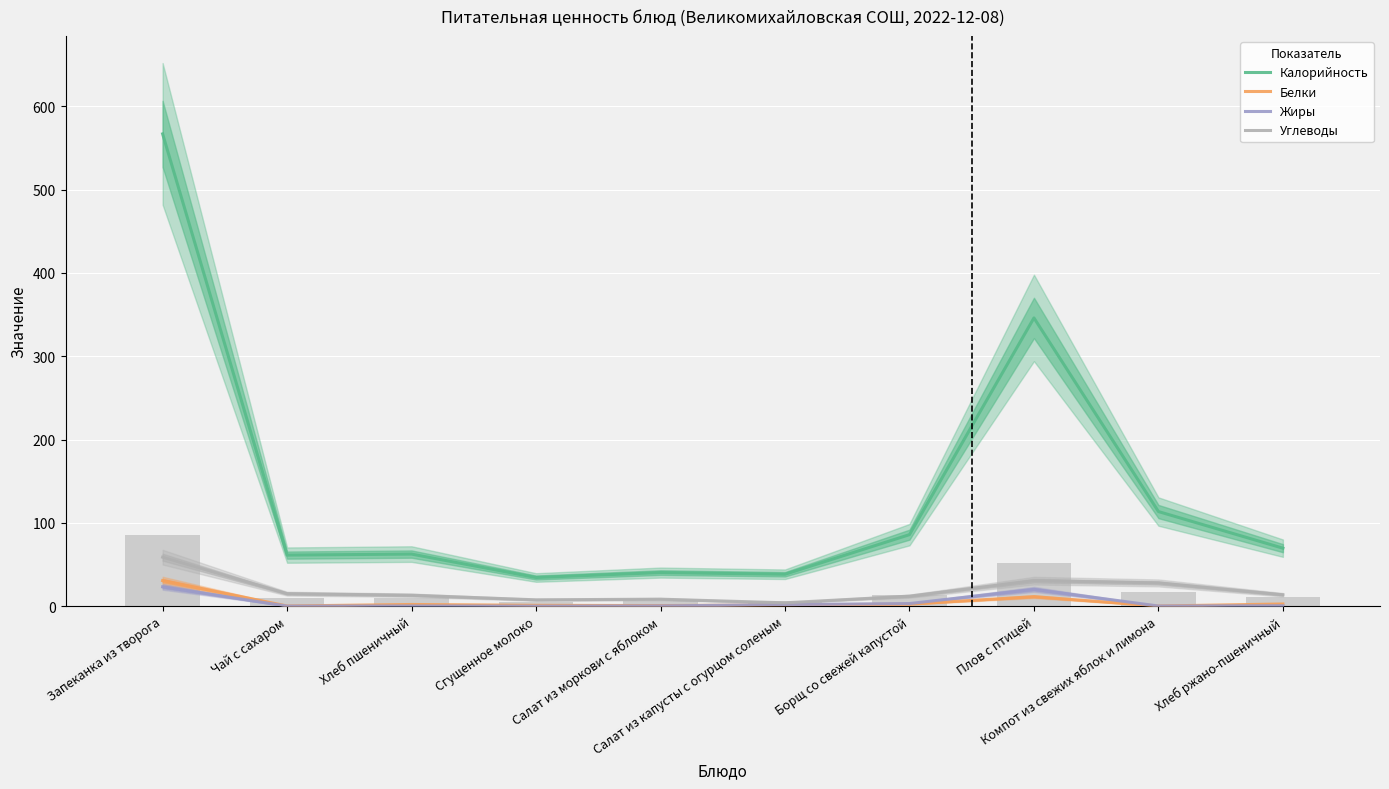

What is the difference between the second highest and second lowest values in the Белки series?

11.2